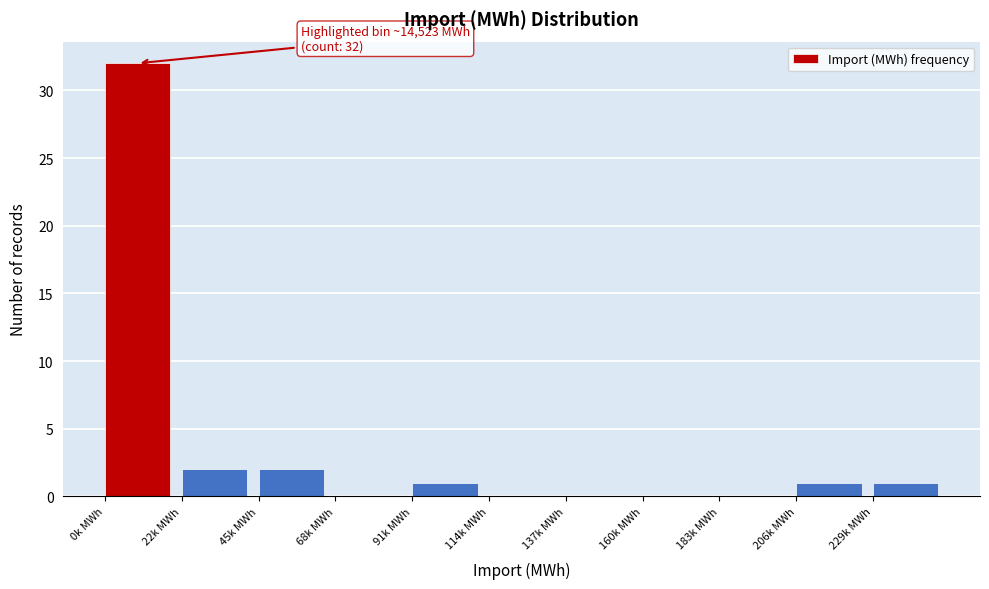

Reading left to right, transcribe all the data shown in this chart.

0k MWh=32	22k MWh=2	45k MWh=2	68k MWh=0	91k MWh=1	114k MWh=0	137k MWh=0	160k MWh=0	183k MWh=0	206k MWh=1	229k MWh=1